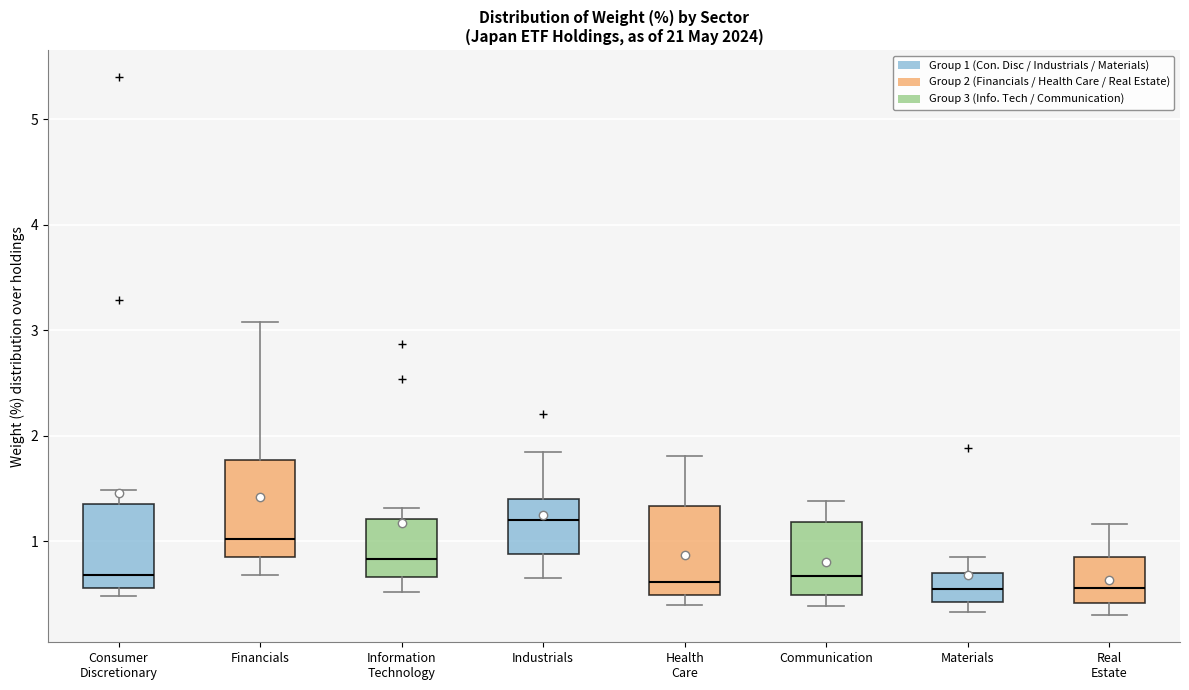

Where does the lower whisker of the box for Financials end on the y-axis? The values are not printed on the chart, so give them approximately, as read against the axis.

0.7